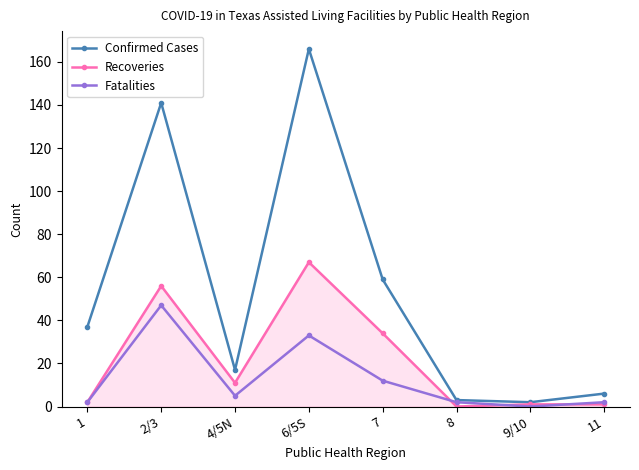

How many lines are shown in the chart?

3